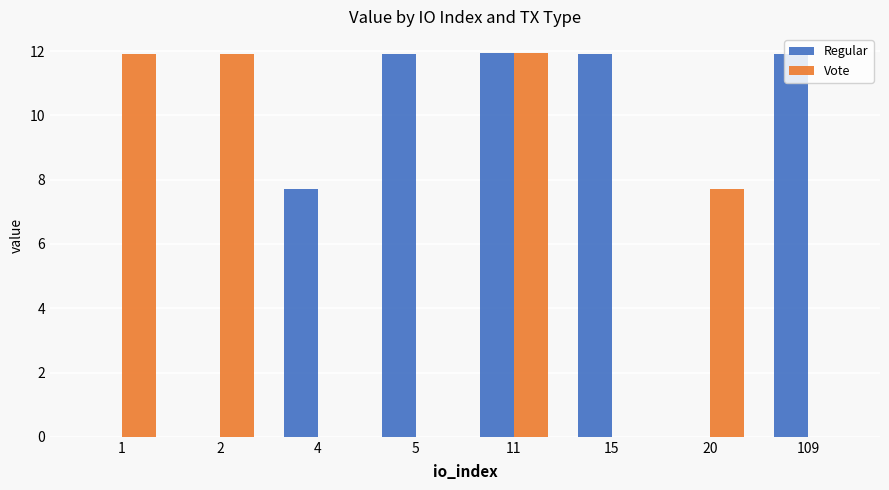

What is the greatest value displayed?

11.9